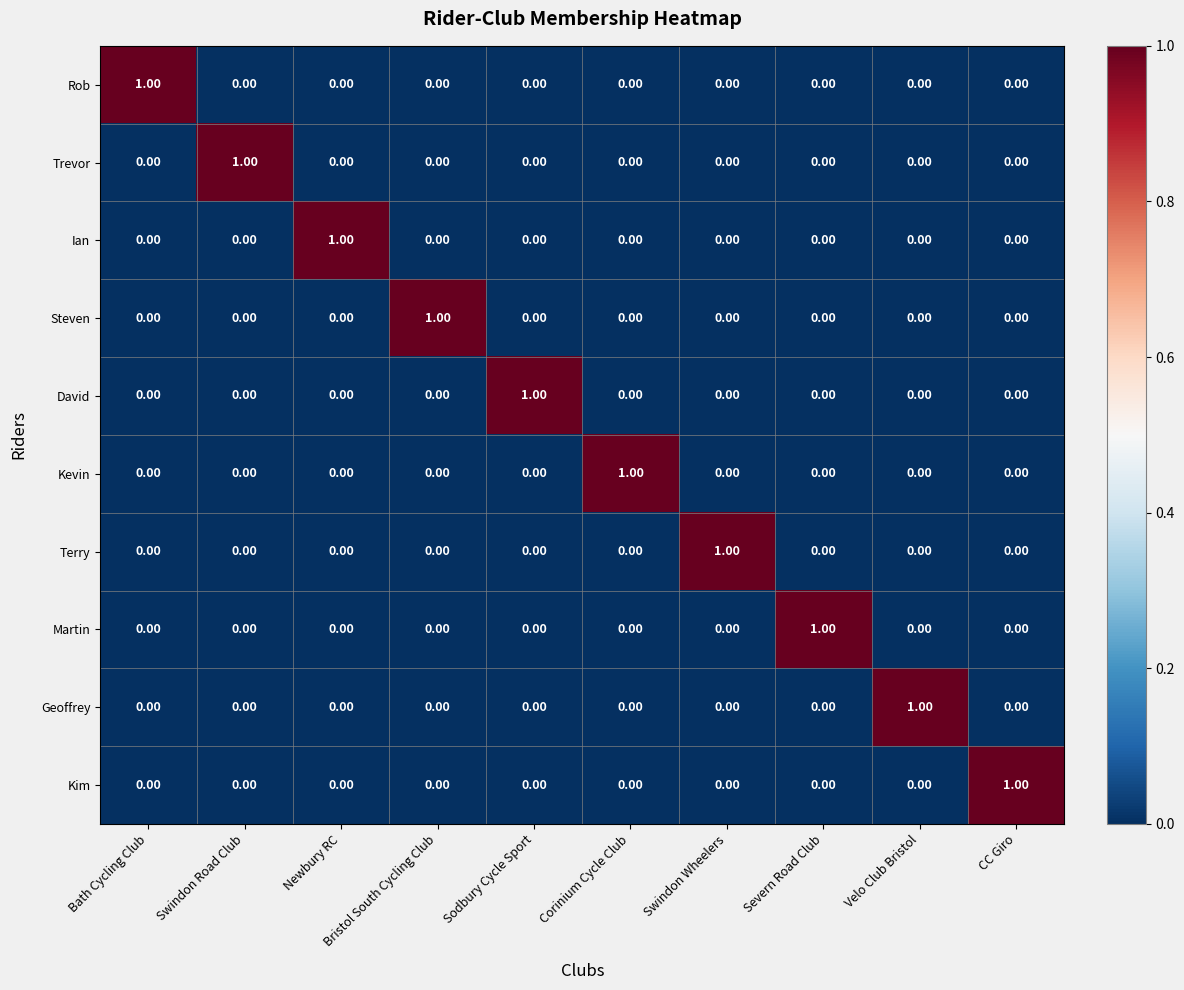

What is the spread (max minus min) of values at CC Giro?

1